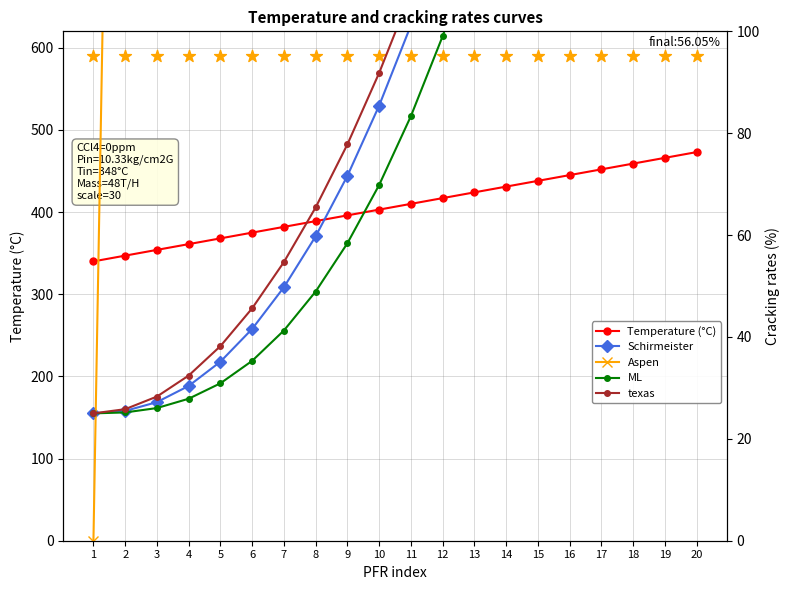

What are all the series names shown in the legend?

Temperature (°C), Schirmeister, Aspen, ML, texas